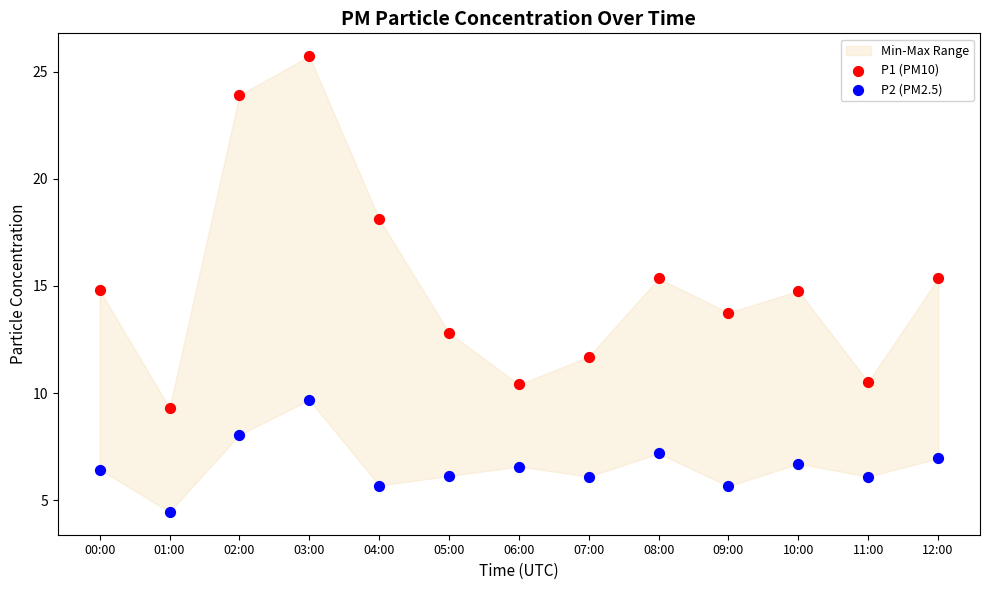

Which series has the largest Y range (max minus min)?

P1 (PM10)